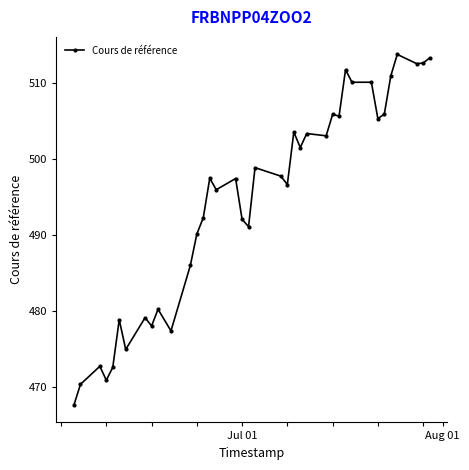

What is the smallest value displayed?

467.7